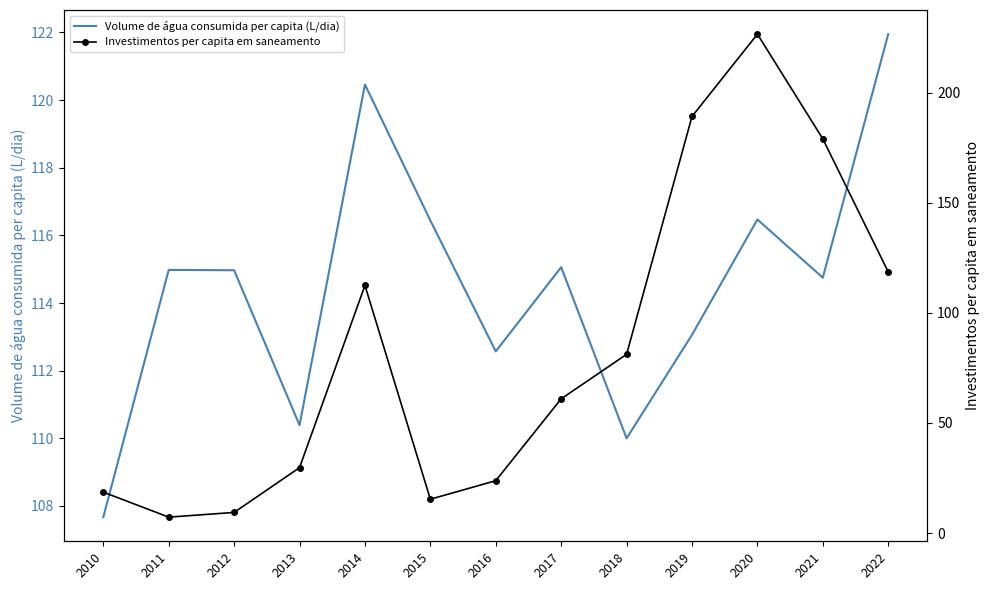

Rank the categories by Investimentos per capita em saneamento value from highest to lowest.

2020, 2019, 2021, 2022, 2014, 2018, 2017, 2013, 2016, 2010, 2015, 2012, 2011